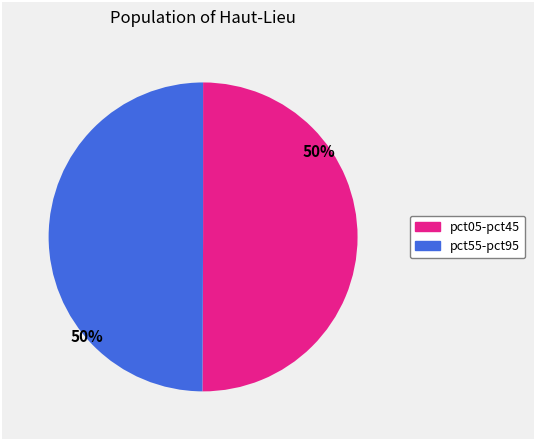

To the nearest percent, what is the average slice percentage?

50%